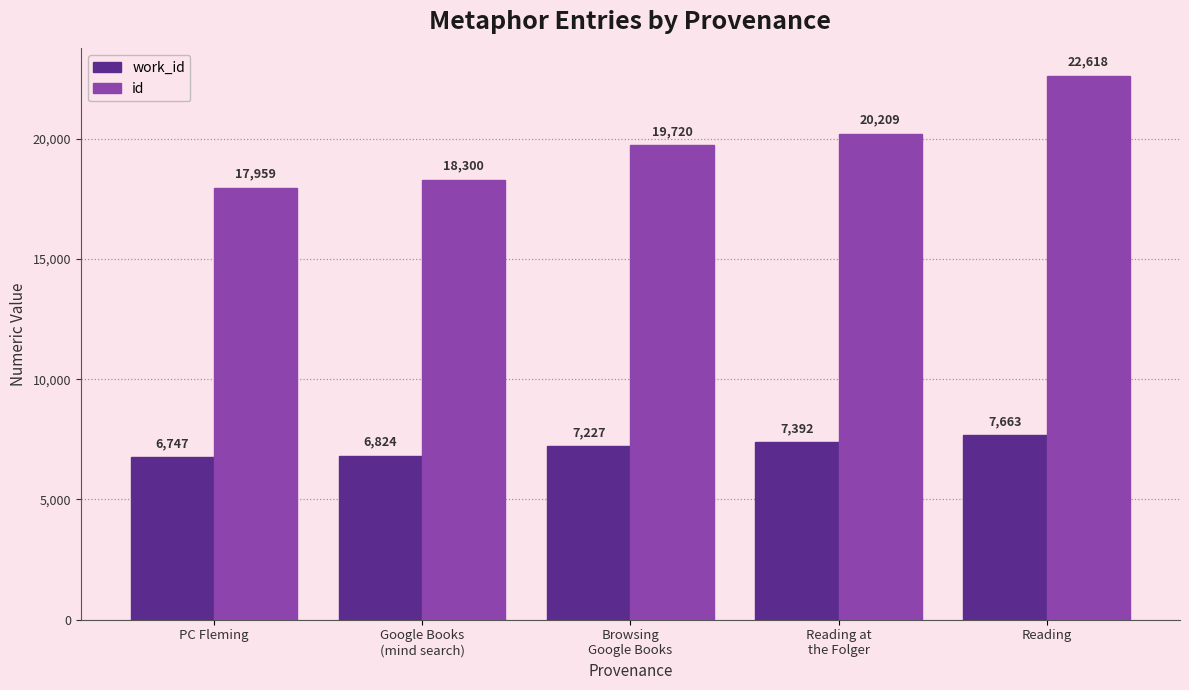

What is the greatest value displayed?

22618